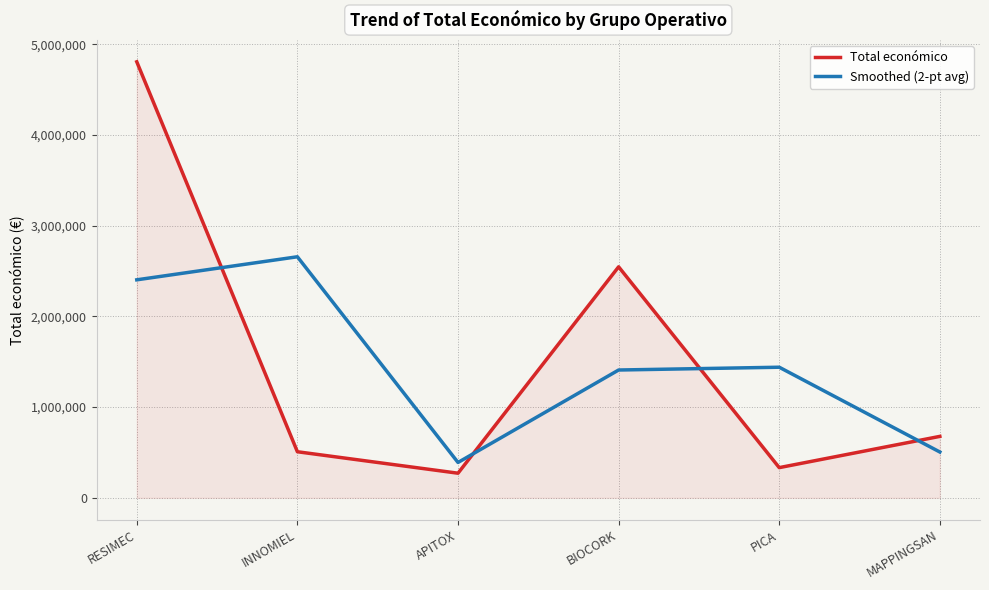

How many interior local peaks does the Total económico series have?

1